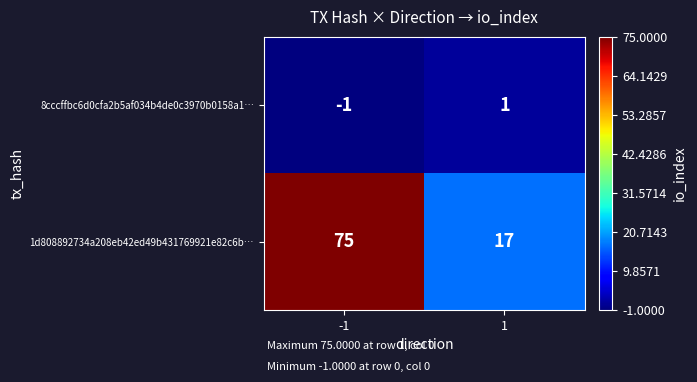

What is the sum of the 1d808892734a208eb42ed49b431769921e82c6b… values at -1 and 1?

92